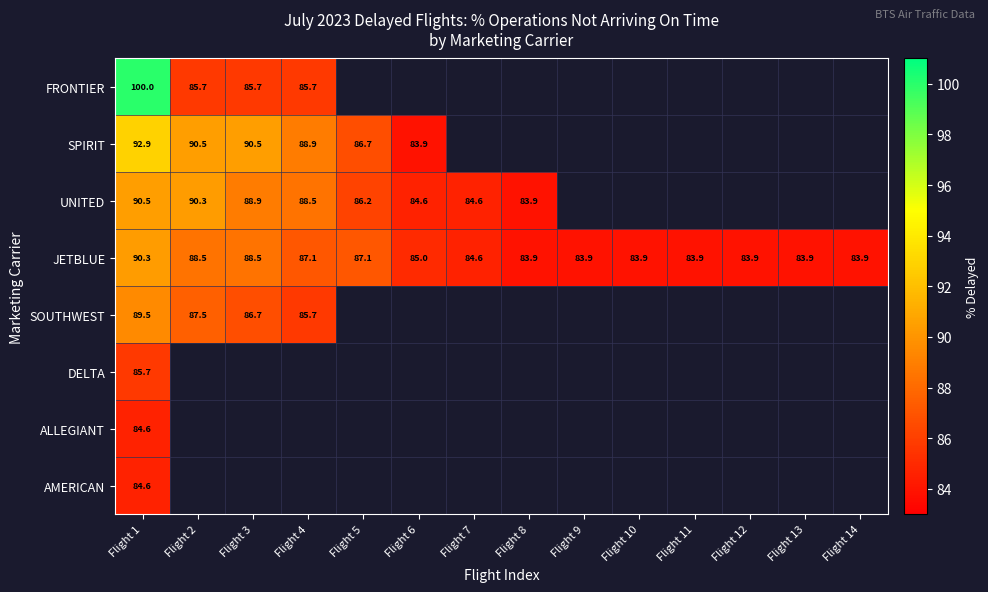

Is it true that UNITED equals 56.0 at Flight 4?

False